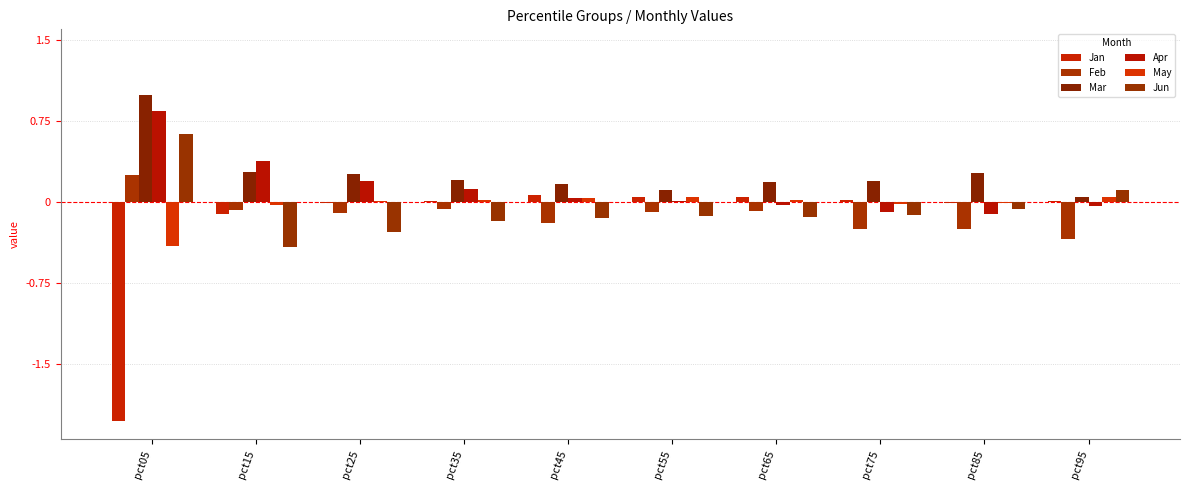

At which label is Jun closest to 0?

pct85